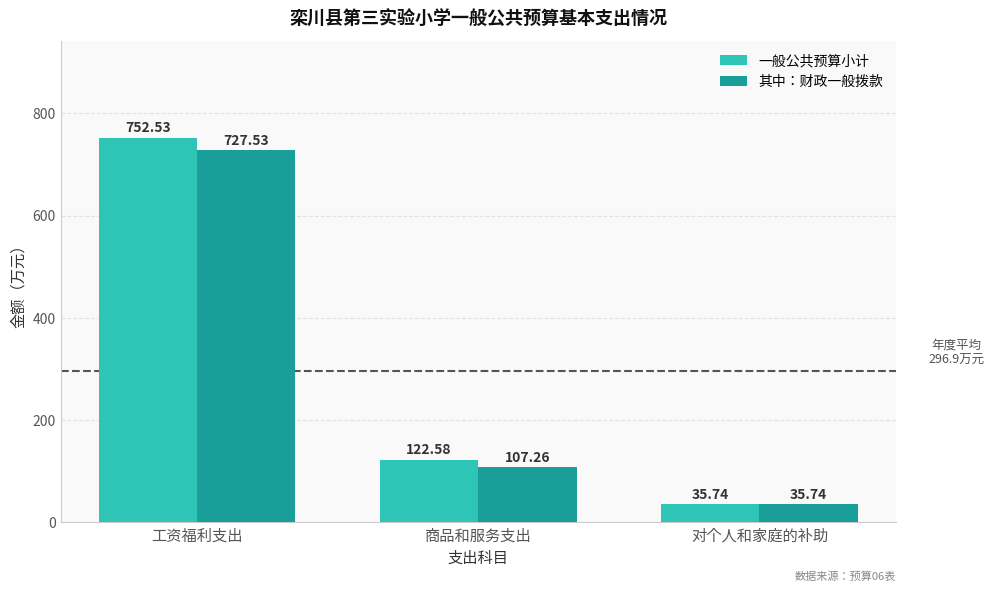

What is the spread (max minus min) of values at 工资福利支出?

25.0